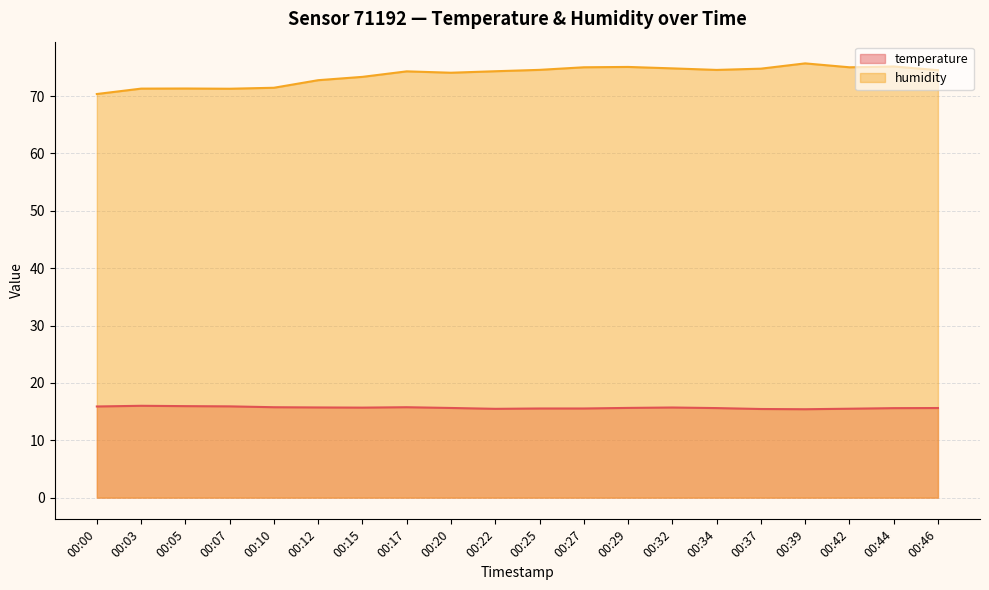

At which label does humidity first exceed 74?

00:17